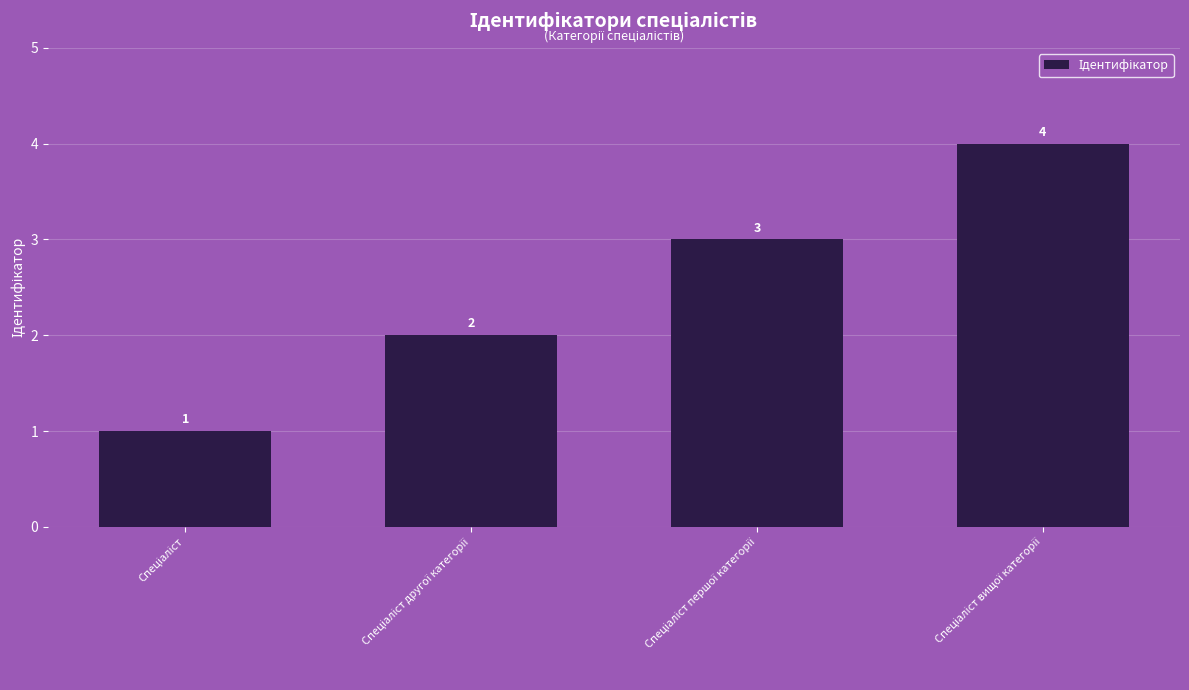

What is the value of the 2nd bar from the left?

2